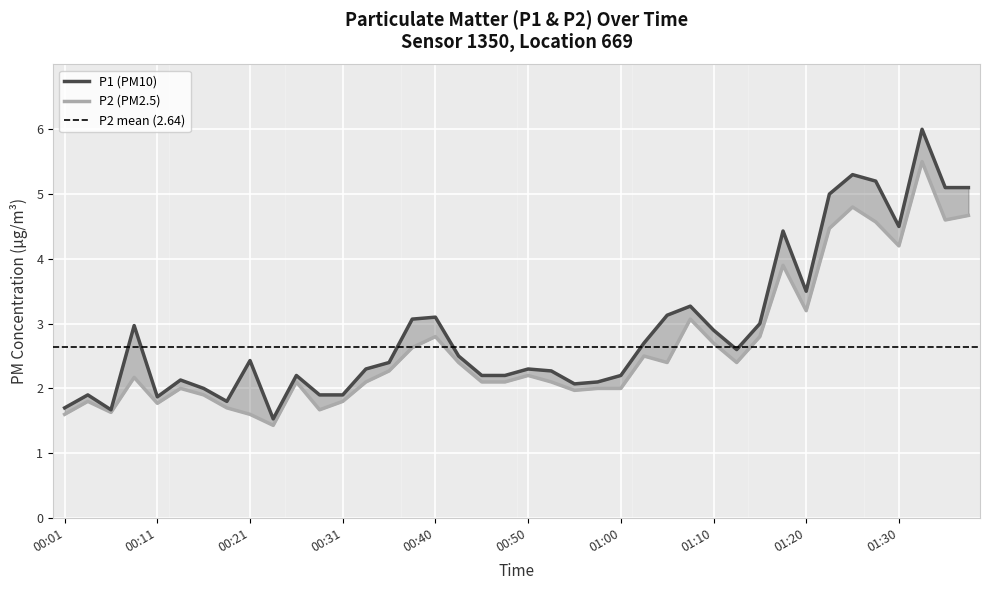

What is the label of the 31st point from the left?

01:15